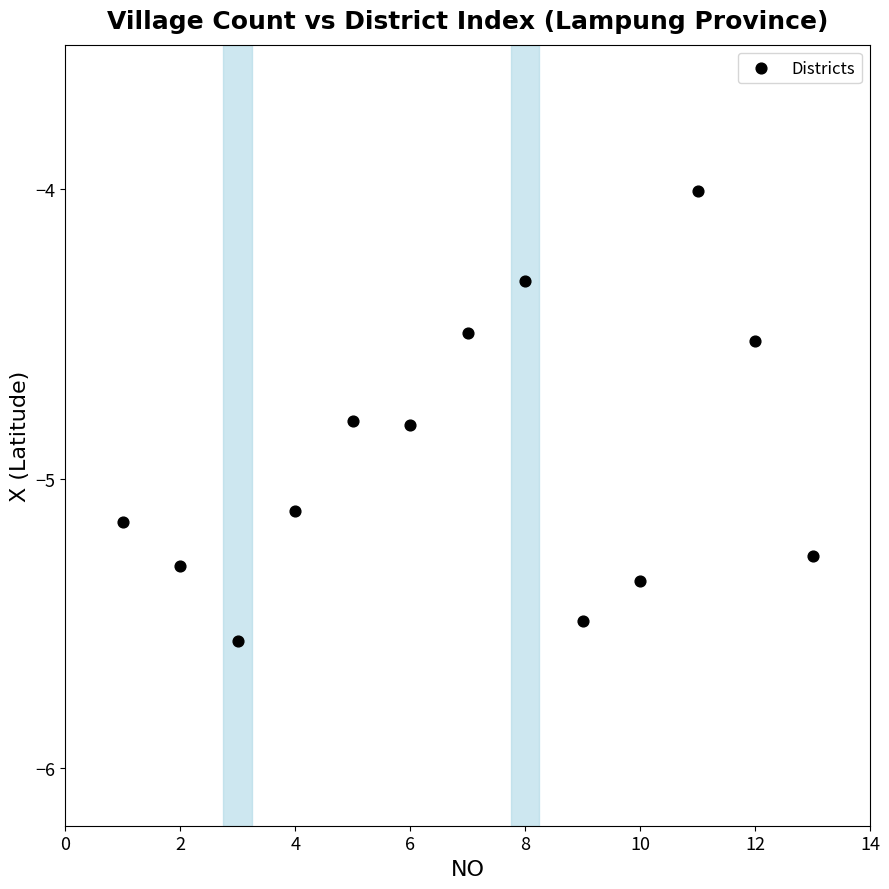

What is the range of Y values (max minus min)?

1.6